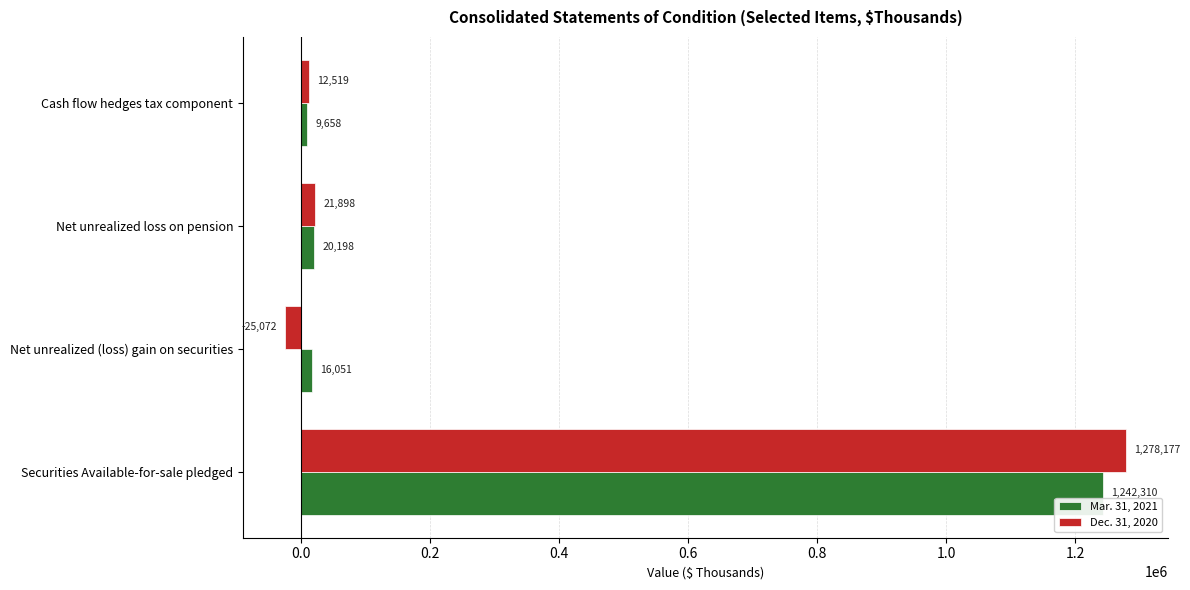

What is the total value across all series at Net unrealized loss on pension?

42096